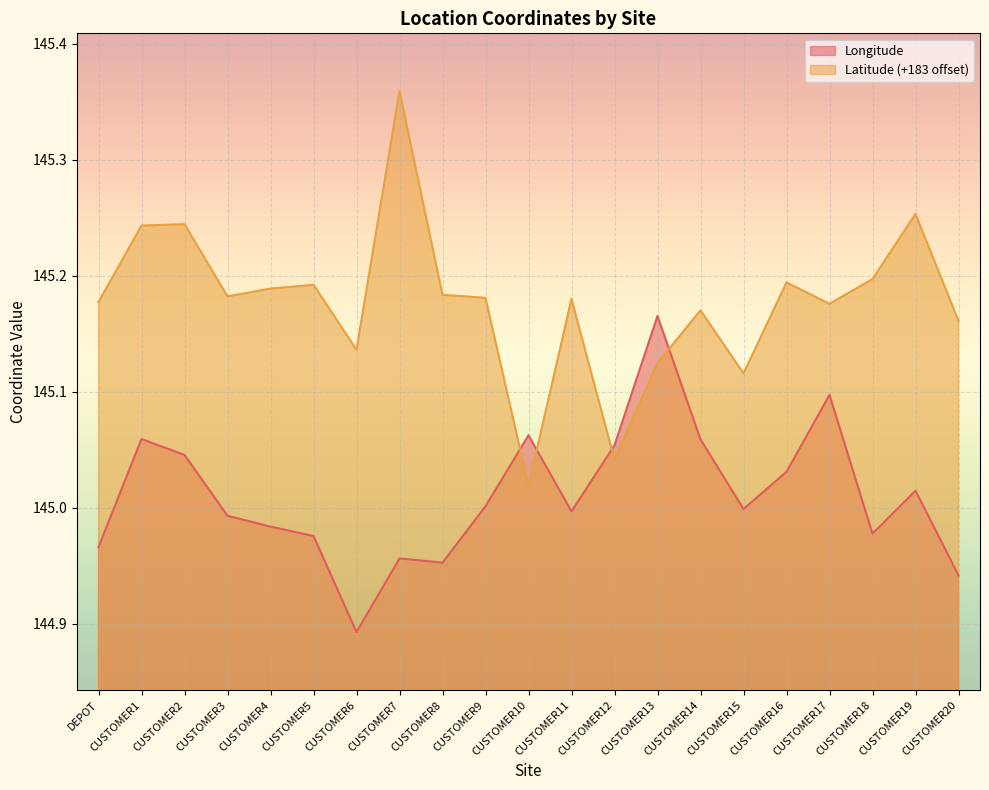

What are all the series names shown in the legend?

Longitude, Latitude (+183 offset)